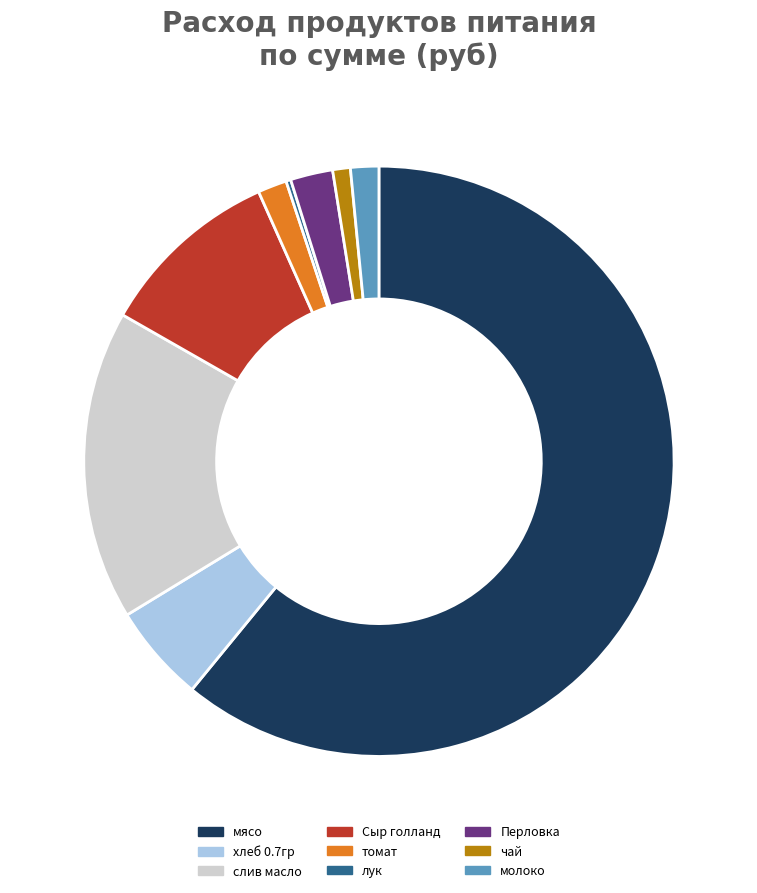

Which slice is the largest?

мясо